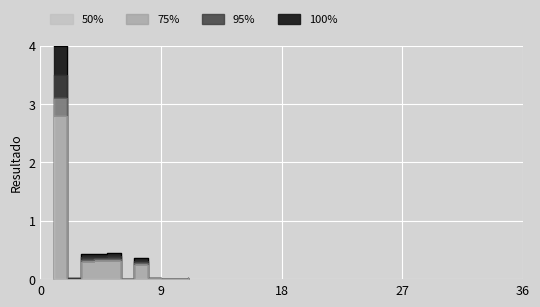

List the labels in order of 50% value, largest first.

1, 5, 4, 3, 7, 11, 8, 2, 10, 6, 9